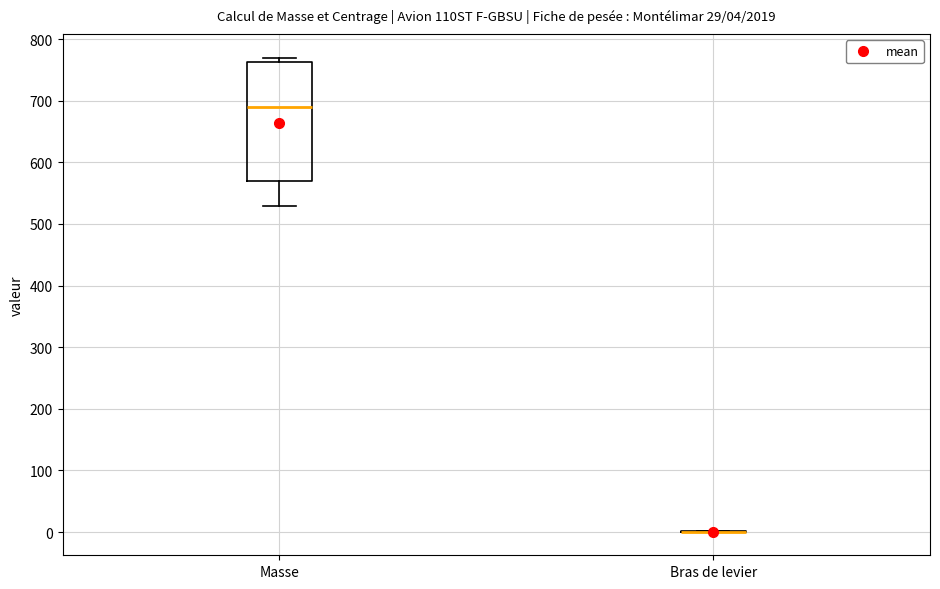

Which box is the tallest, from its lower edge to its upper edge?

Masse